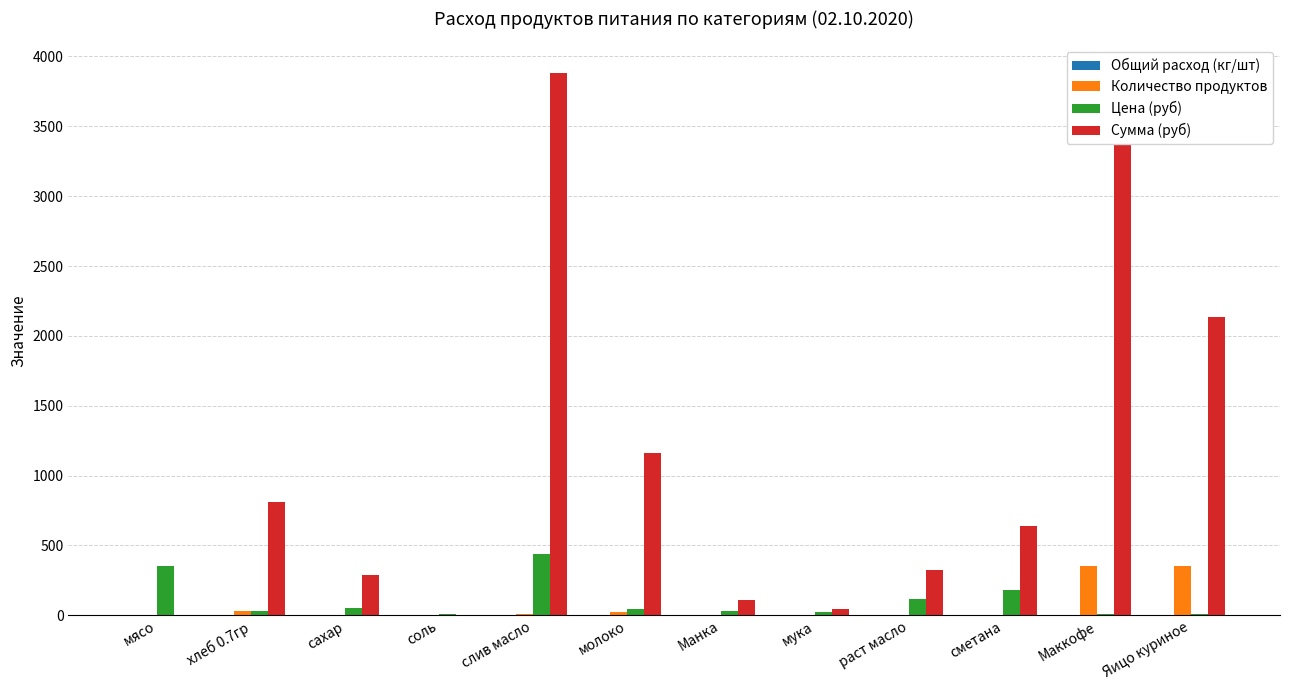

True or false: Цена (руб) has a value of 774.1 at слив масло.

False